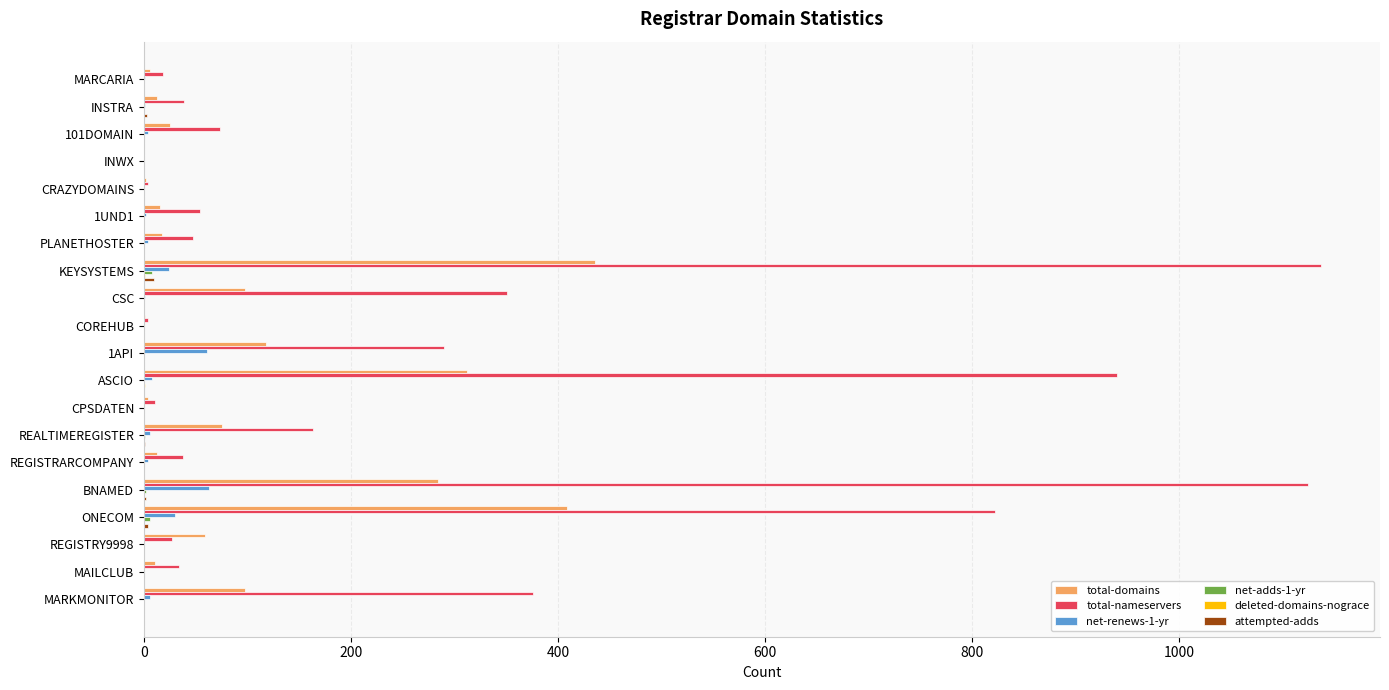

The total-nameservers series shows 73 at 101DOMAIN. True or false?

True